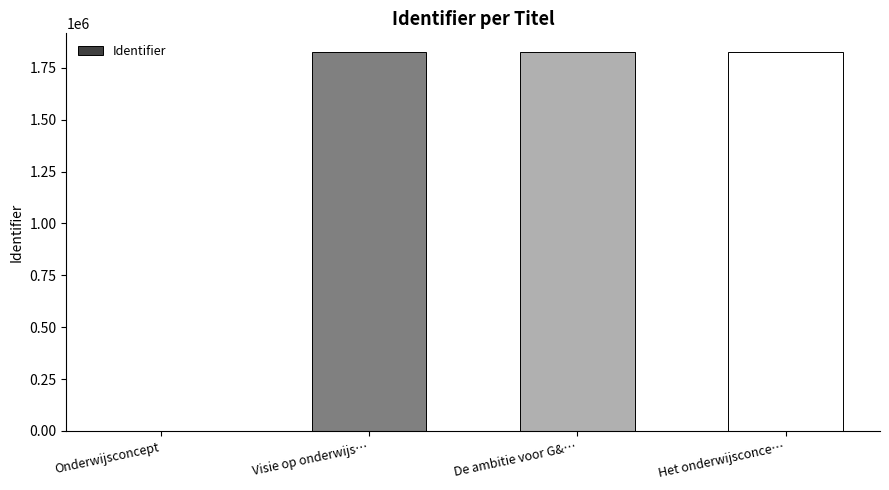

Between De ambitie voor G&… and Onderwijsconcept, which is larger?

De ambitie voor G&…